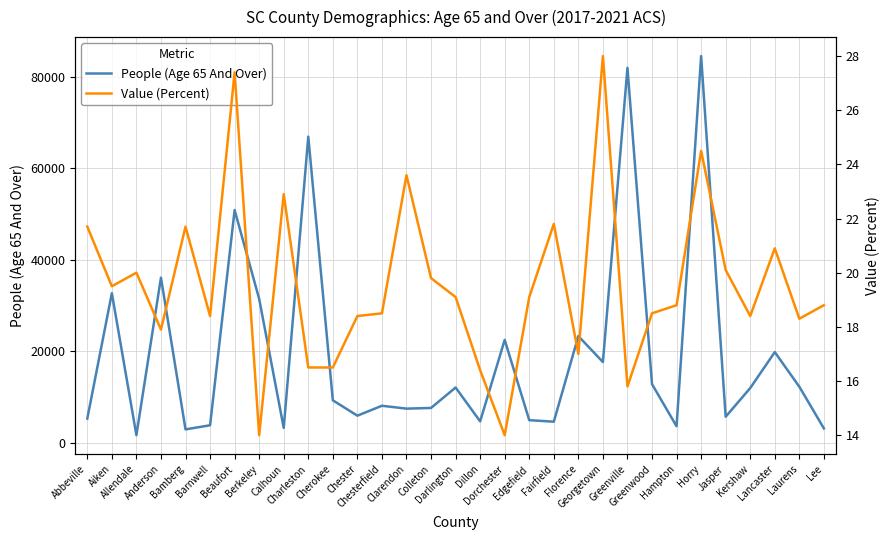

The Value (Percent) series shows 13.7 at Fairfield. True or false?

False